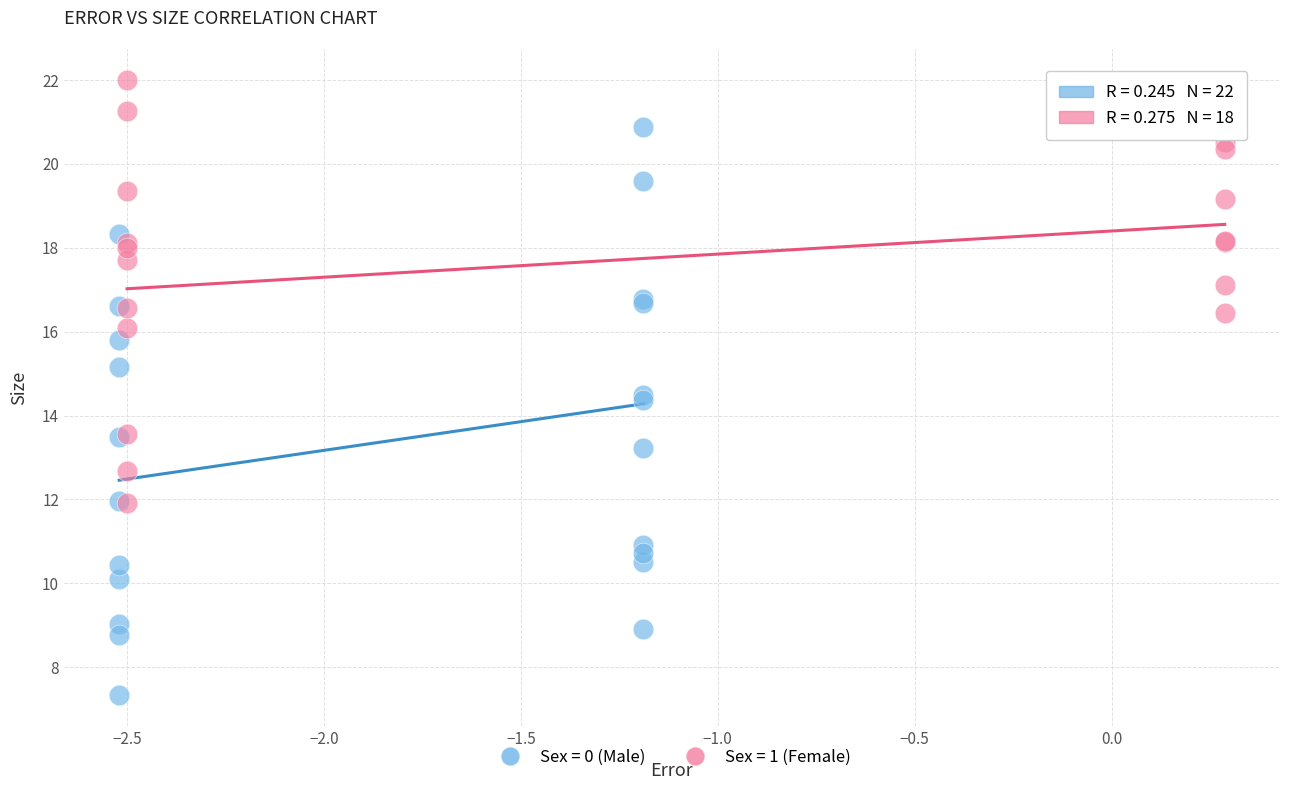

Which series has the largest Y range (max minus min)?

Sex = 0 (Male)